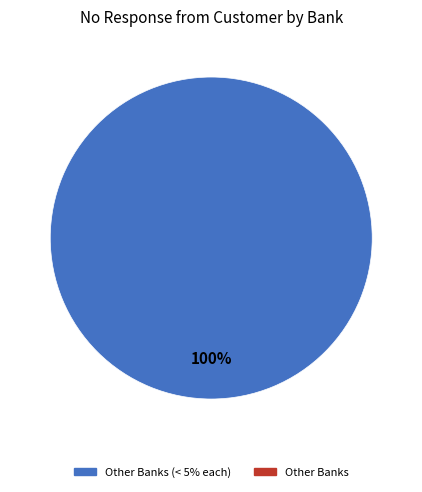

Is there any slice that represents more than half of the pie?

Yes